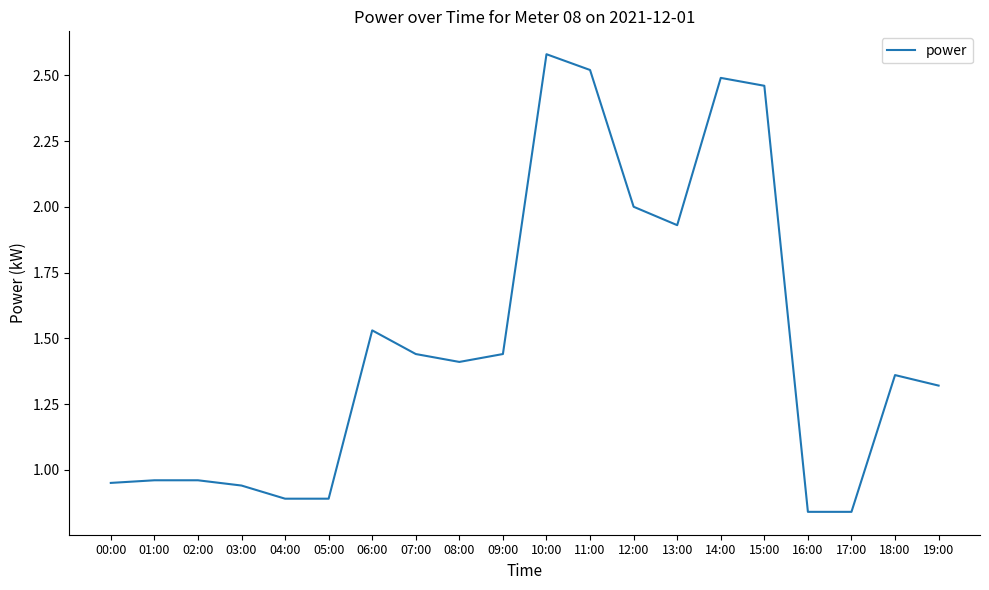

True or false: there are more than 0 points higher than both neighbors.

True